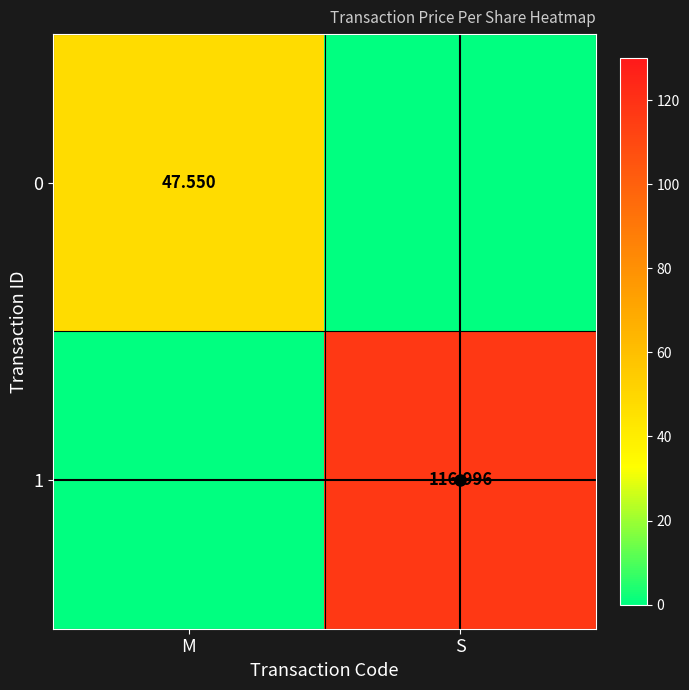

At how many categories does at least one series exceed 41?

2